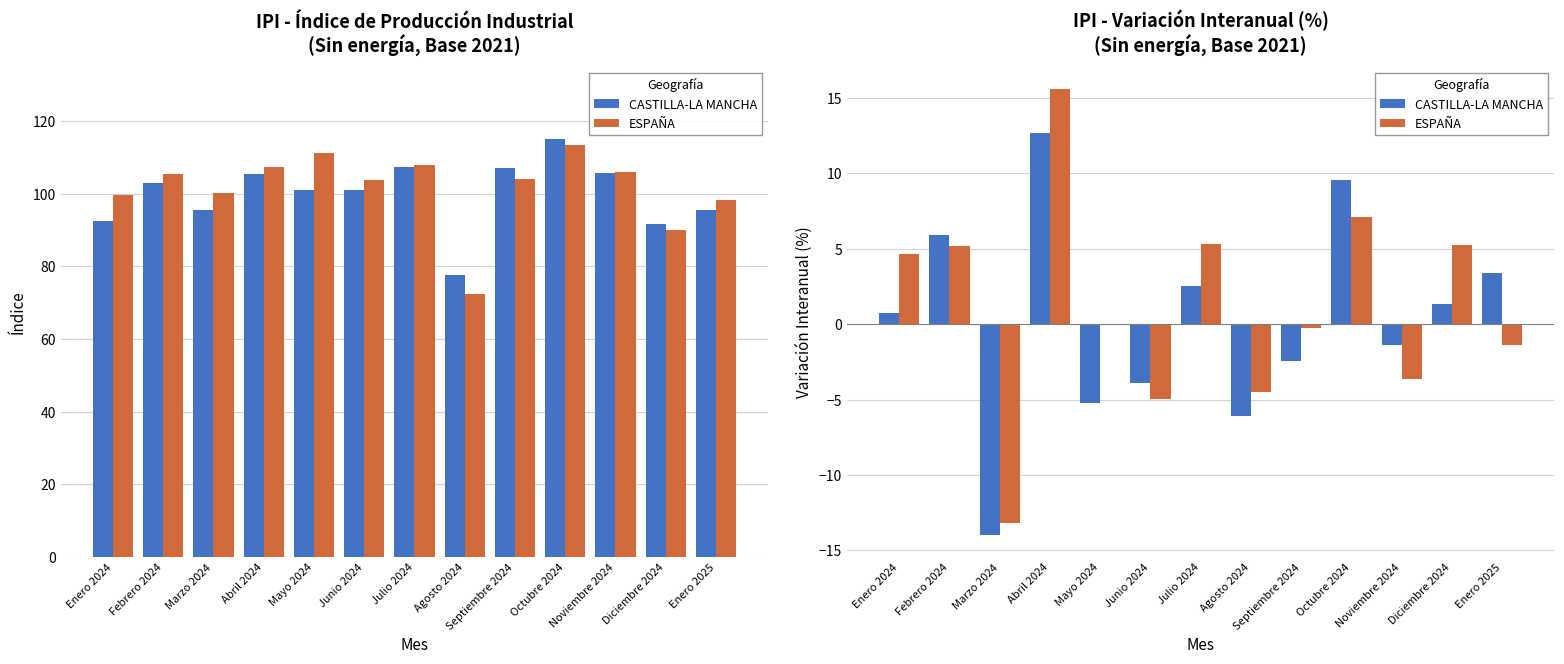

At which category is the sum across all series the highest?

Abril 2024